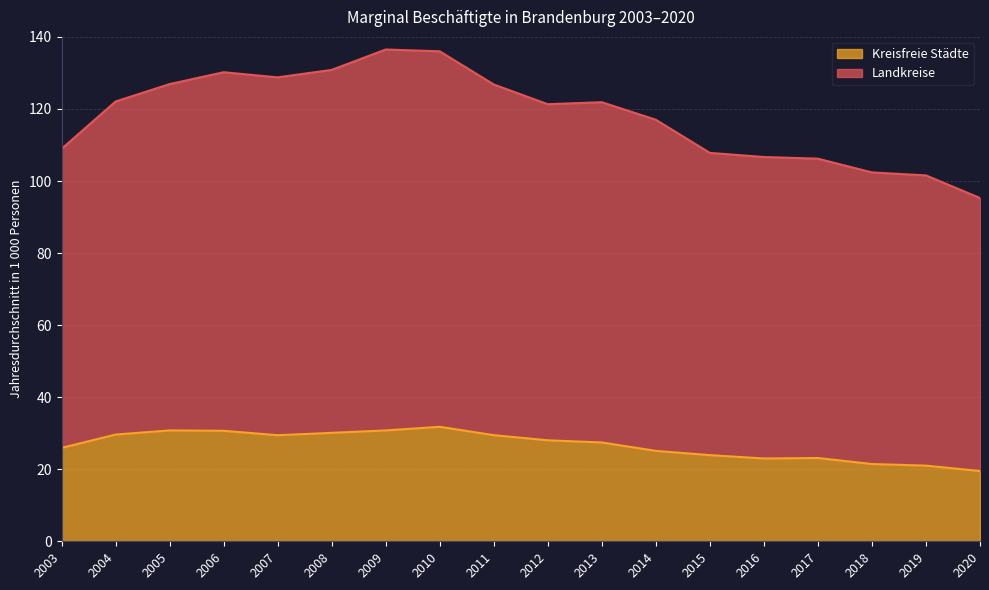

At which category does Kreisfreie Städte reach its first local valley?

2007